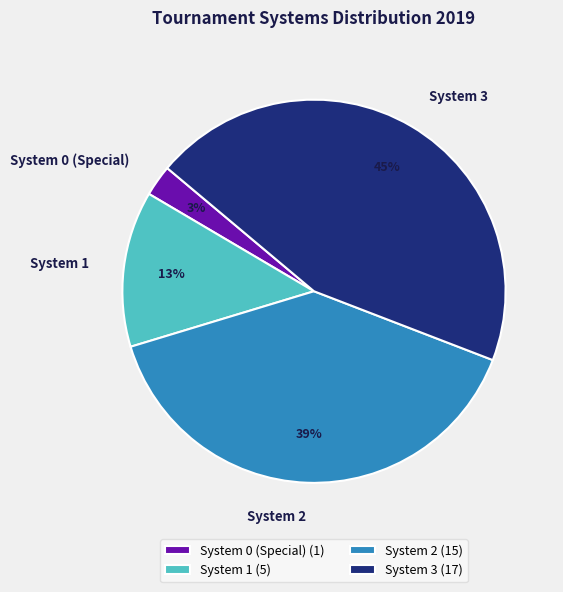

Is there a majority slice in this chart?

No